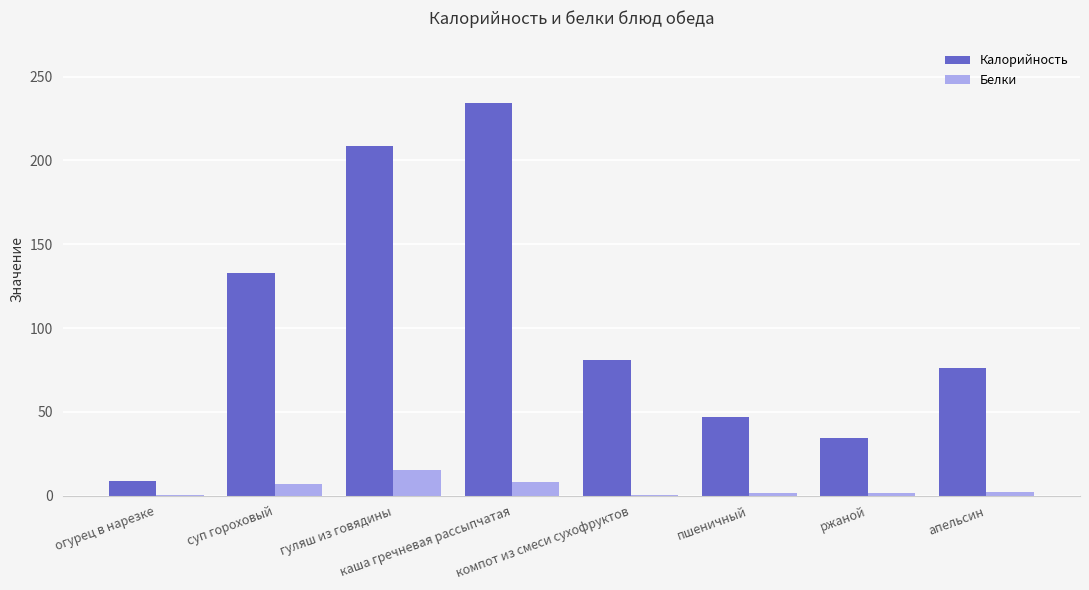

What is the greatest value displayed?

234.0